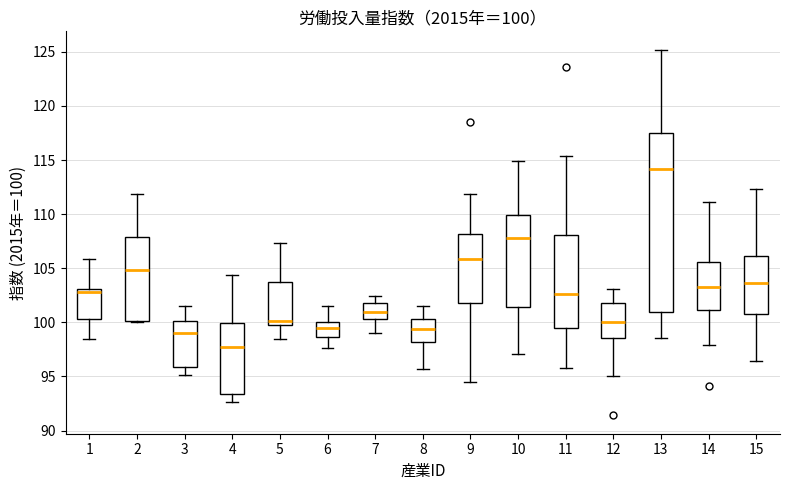

Which box has the lowest median line?

4